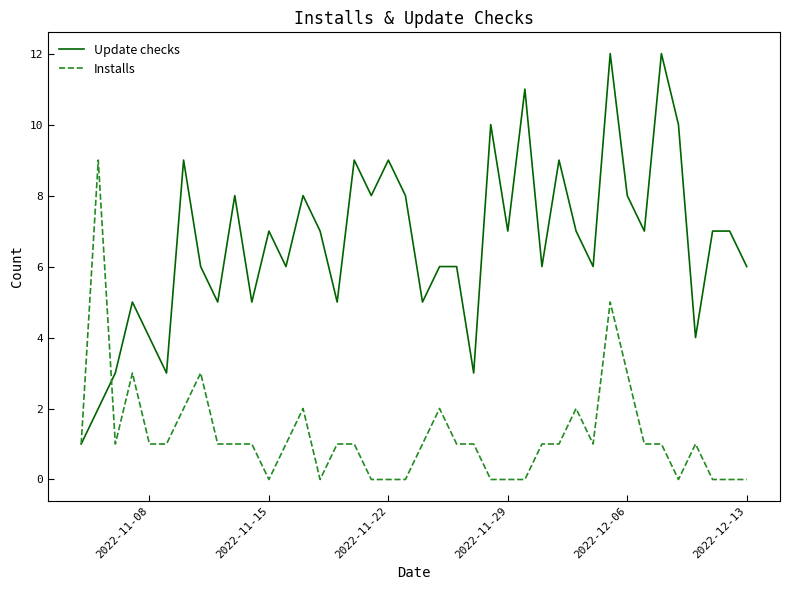

Rank the series by their maximum value, from highest to lowest.

Update checks, Installs